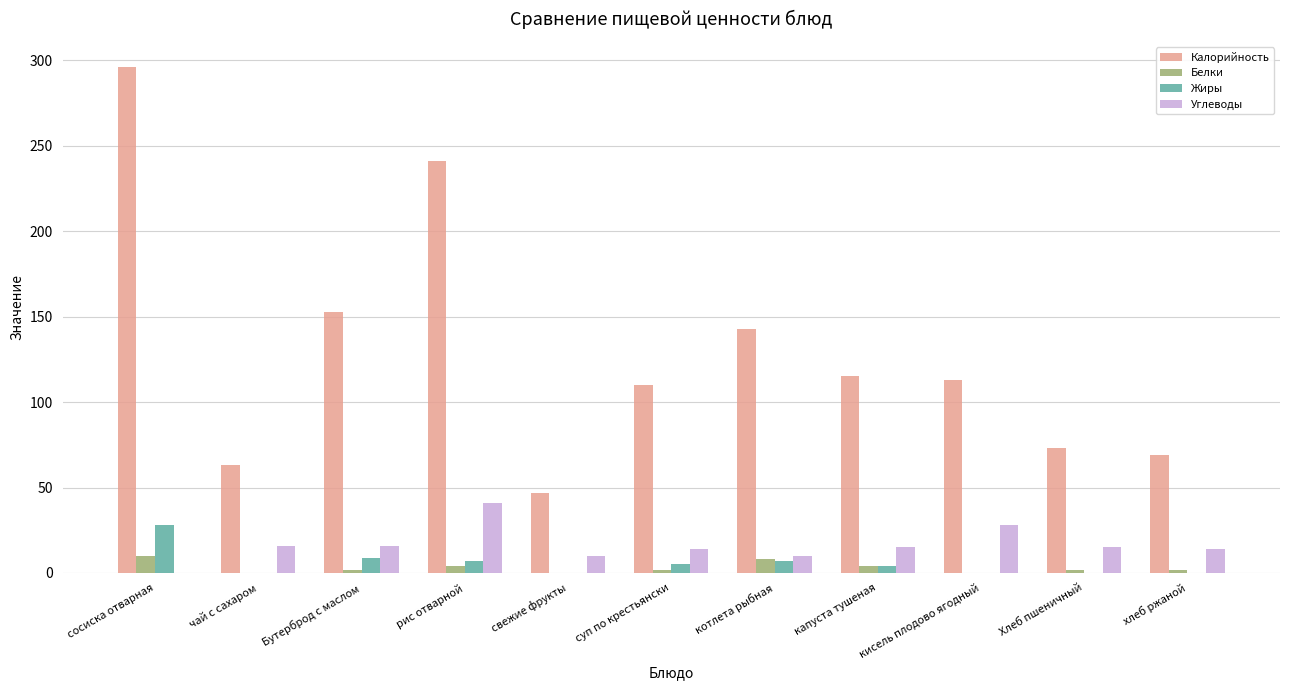

The value of Углеводы at рис отварной is 71. True or false?

False